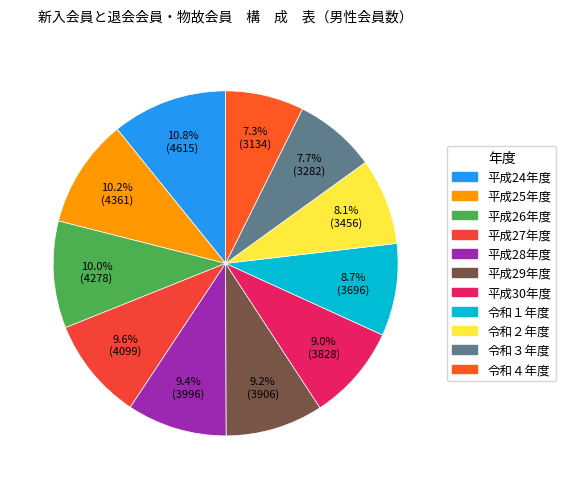

How many segments does this pie chart have?

11